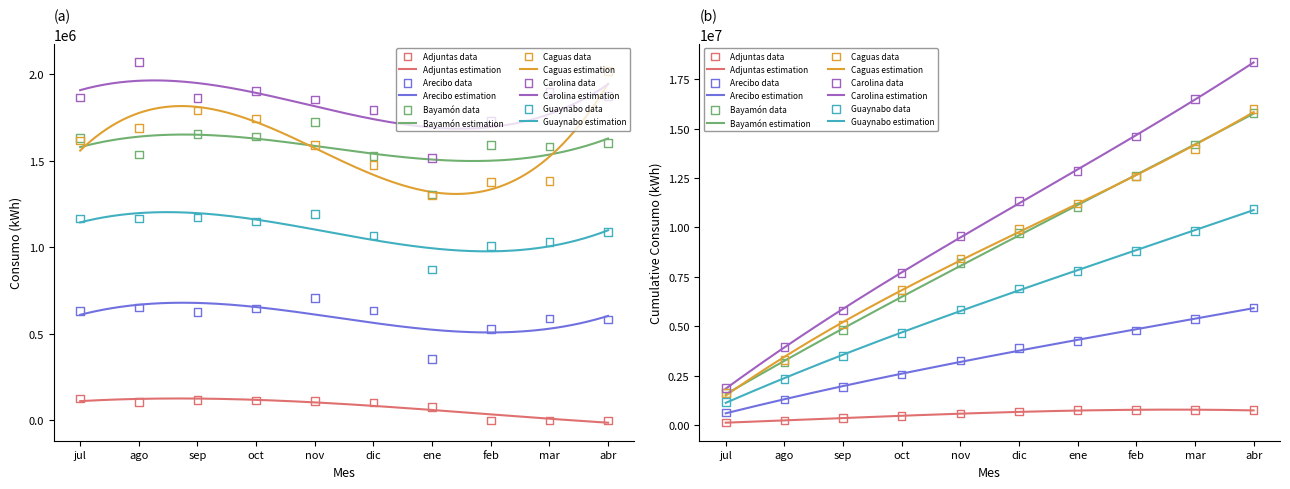

Is the value of Bayamón at dic greater than the value of Caguas at ago?

No